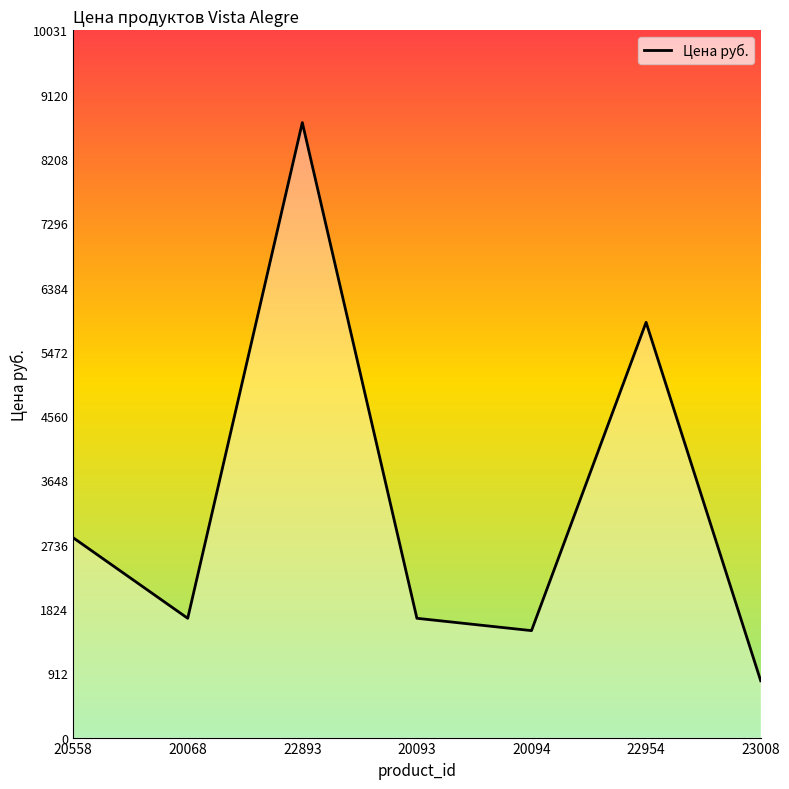

Reading left to right, transcribe all the data shown in this chart.

20558=2835	20068=1692	22893=8723	20093=1692	20094=1517	22954=5890	23008=806